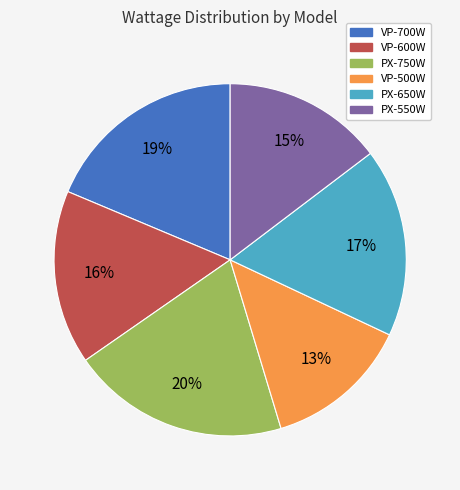

Is the sum of PX-550W and PX-750W greater than half?

No